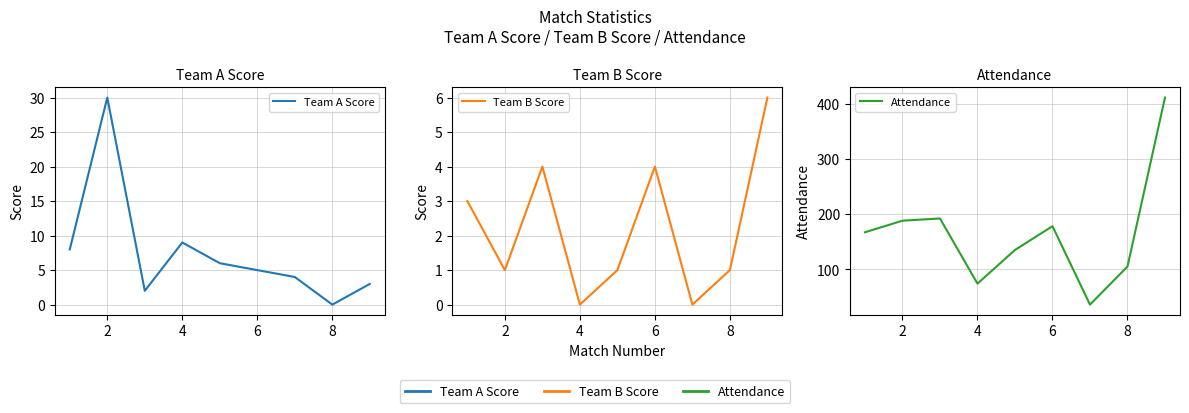

Between 8 and 6, which is larger?

6